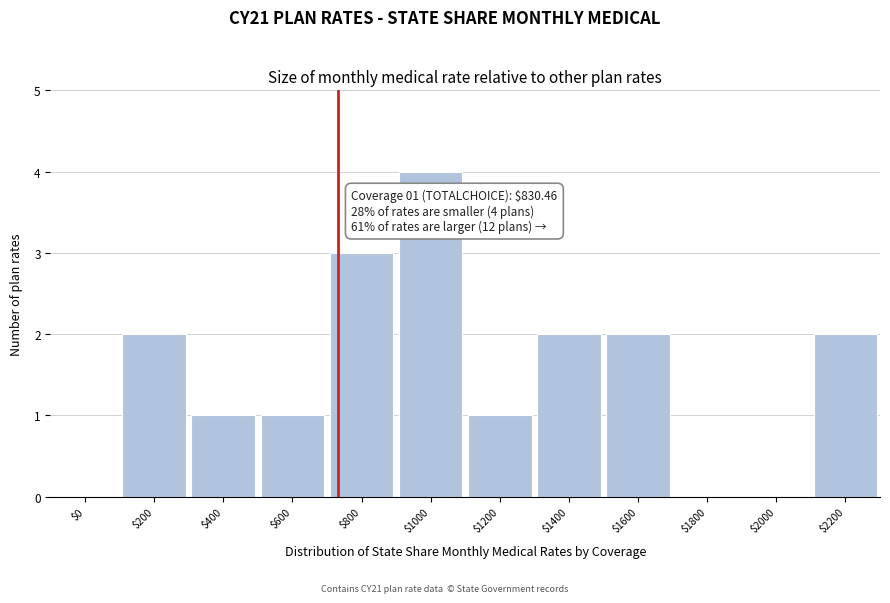

What is the sum of all values?

18